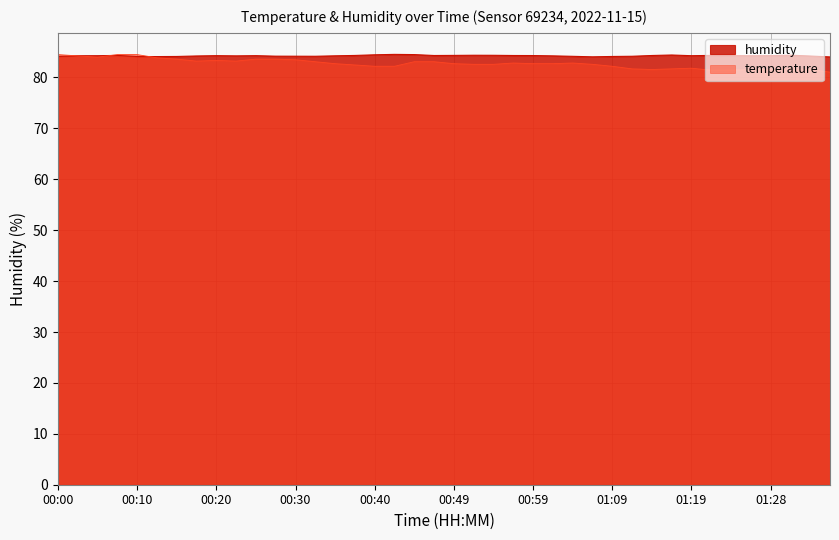

What is the difference between the temperature values at 00:03 and 01:31?

2.5